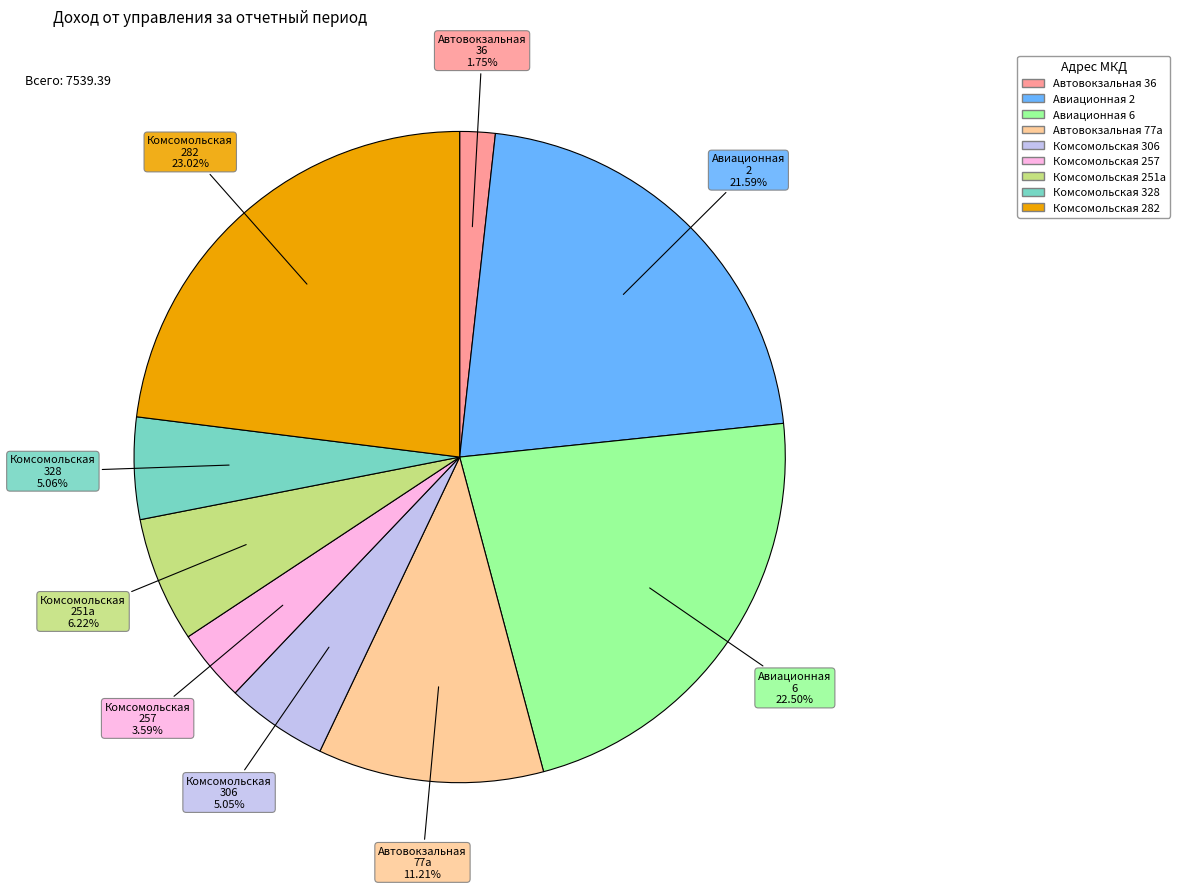

To the nearest percent, what is the average slice percentage?

11%